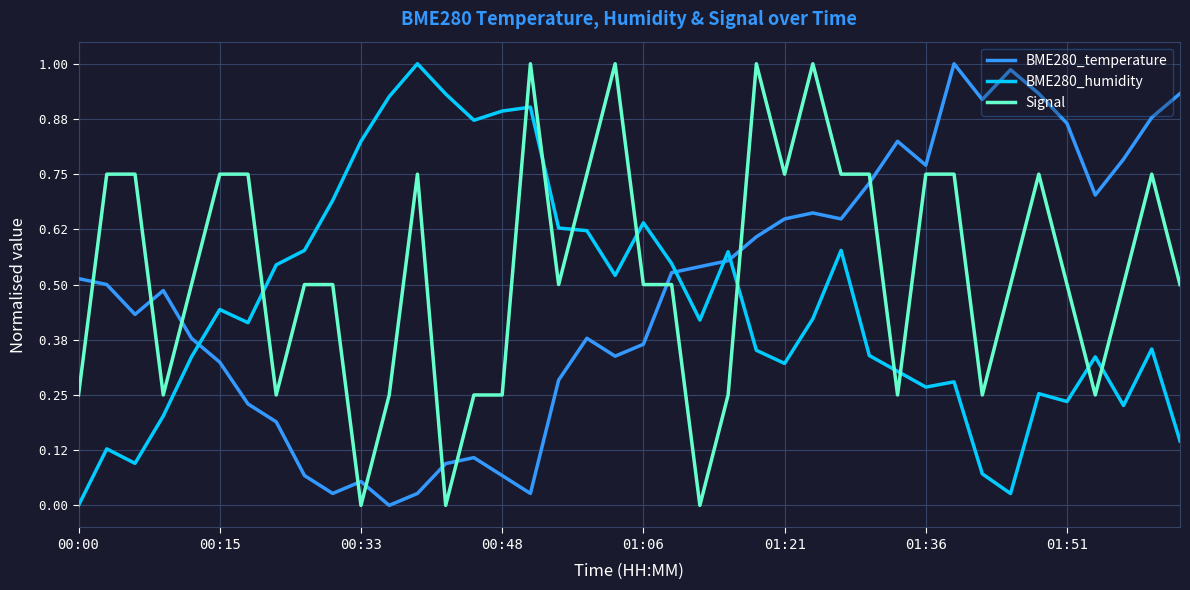

How many lines are shown in the chart?

3